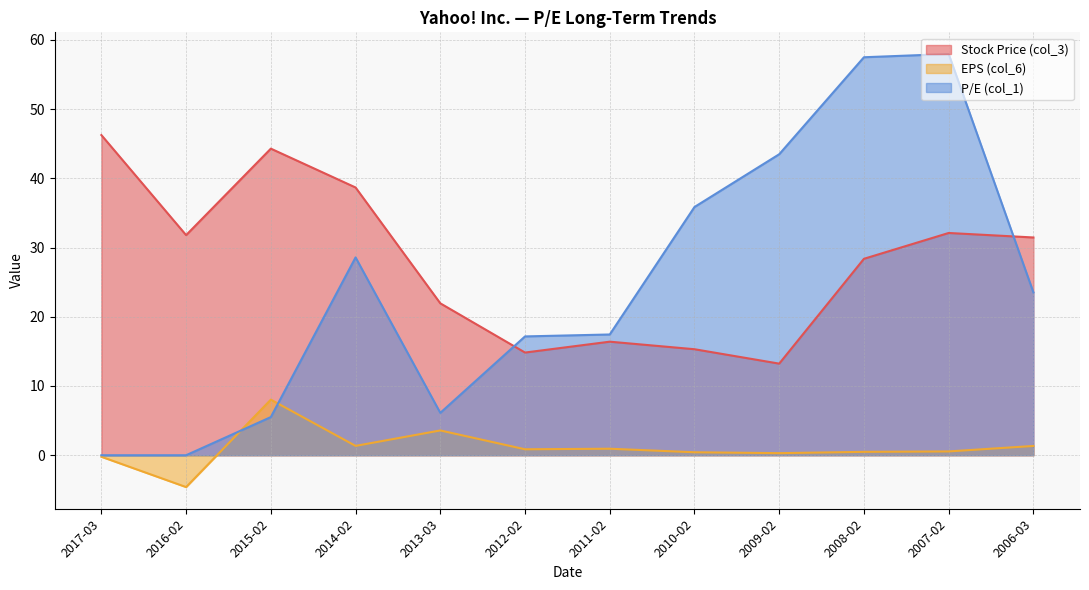

How many data points in P/E (col_1) are above 23?

6